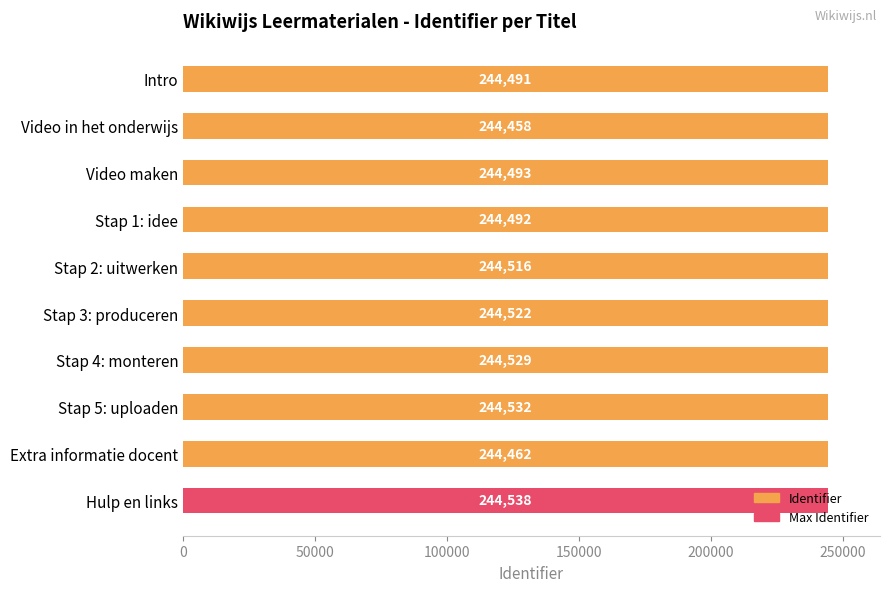

The value at Stap 5: uploaden is 244532. True or false?

True